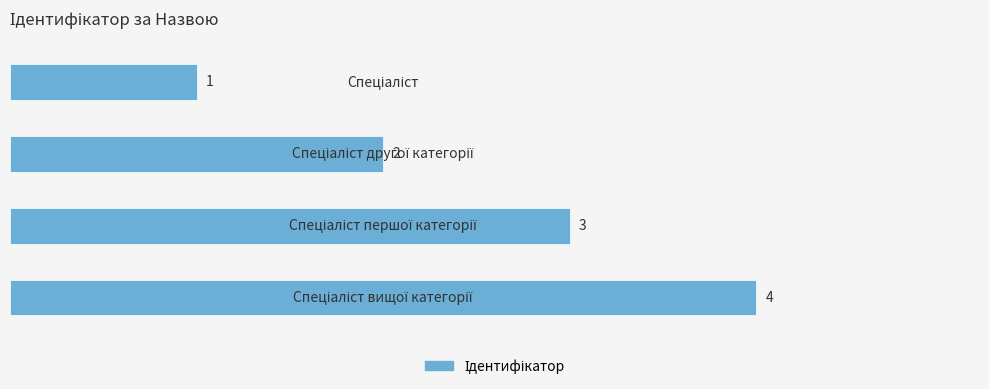

What is the sum of all values?

10